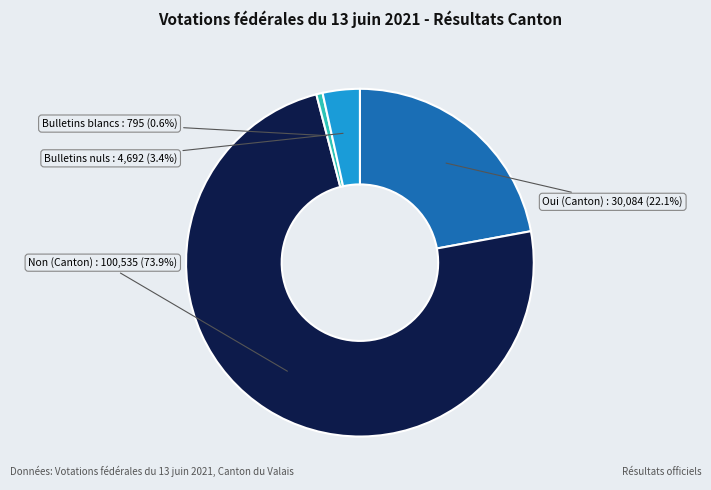

Count the number of slices in the pie.

4